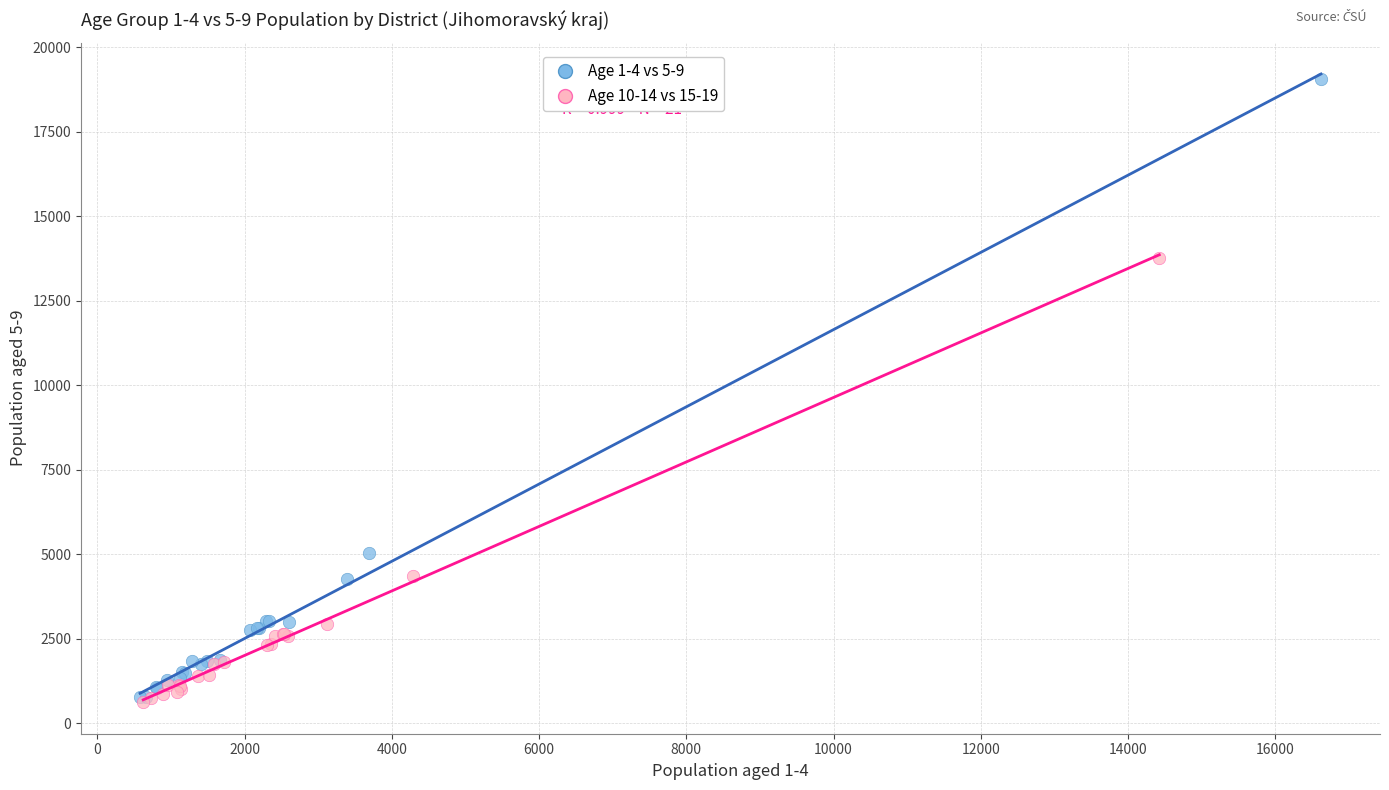

Which series has the widest spread of Y values?

Age 1-4 vs 5-9